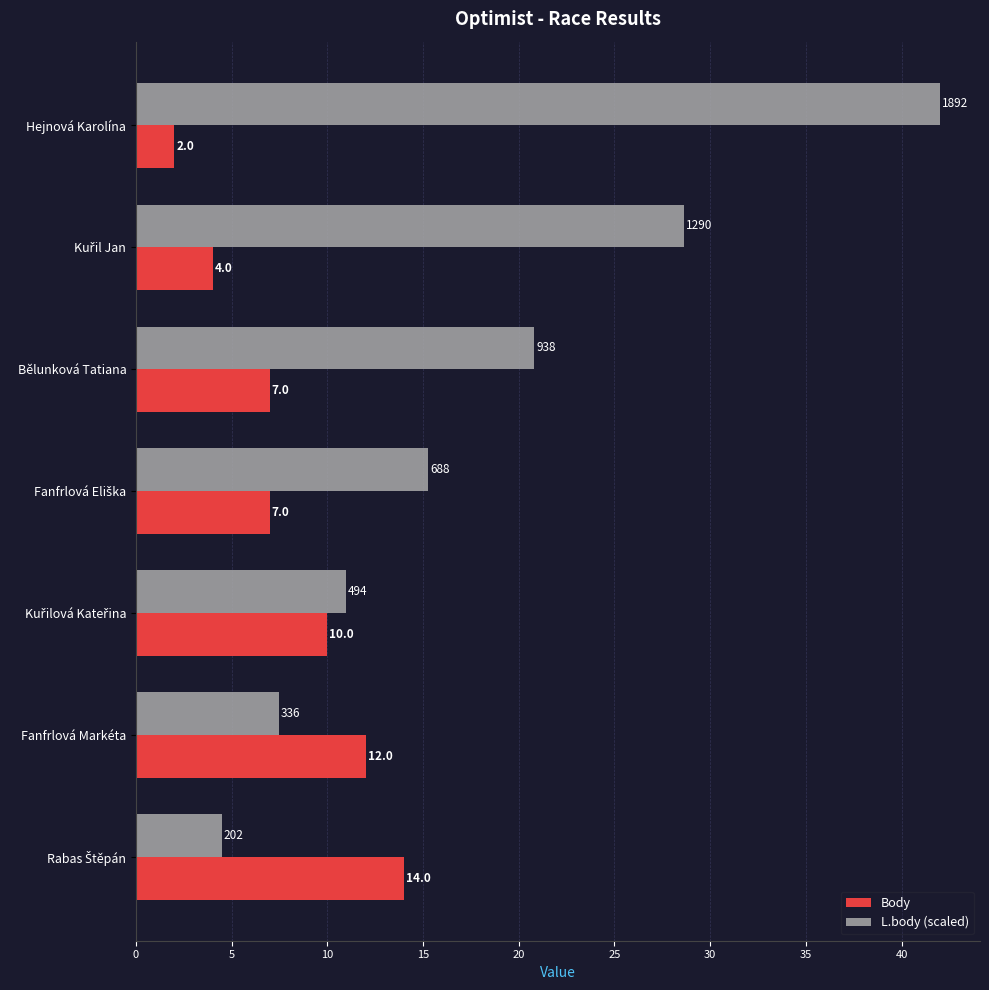

List the series in order of their overall mean, highest first.

L.body (scaled), Body